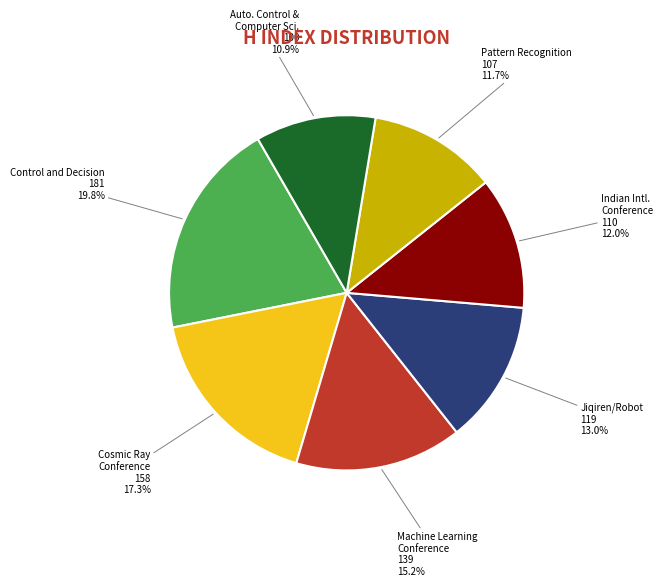

Is there any slice that represents more than half of the pie?

No